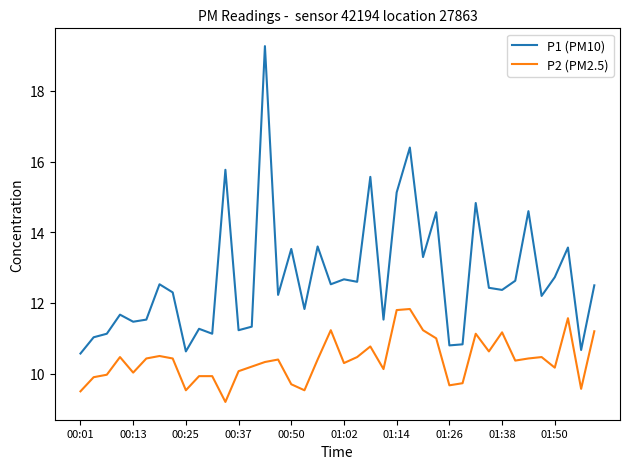

What is the maximum value shown in the chart?

19.3